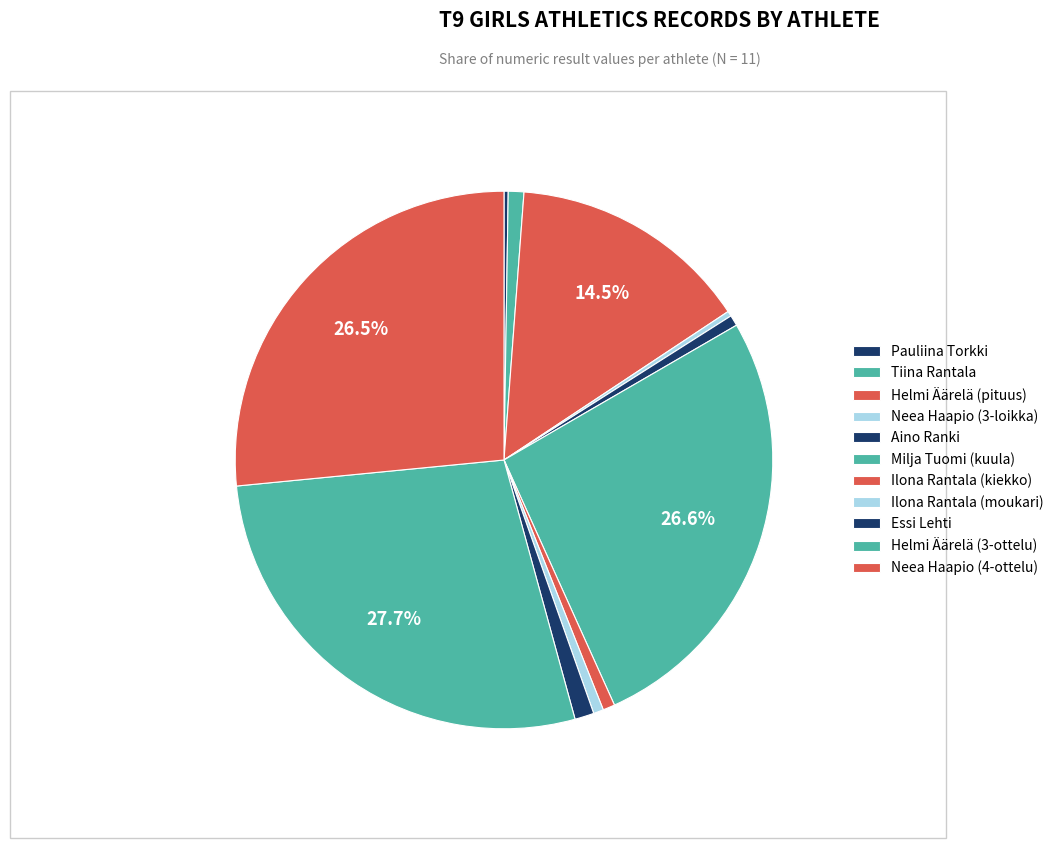

What is the smallest slice in the pie chart?

Pauliina Torkki